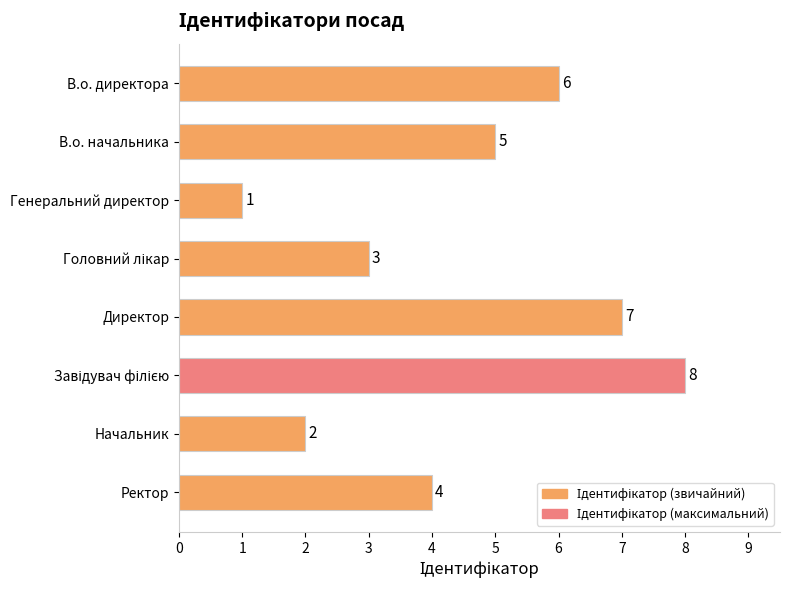

The value at Ректор is 4. True or false?

True